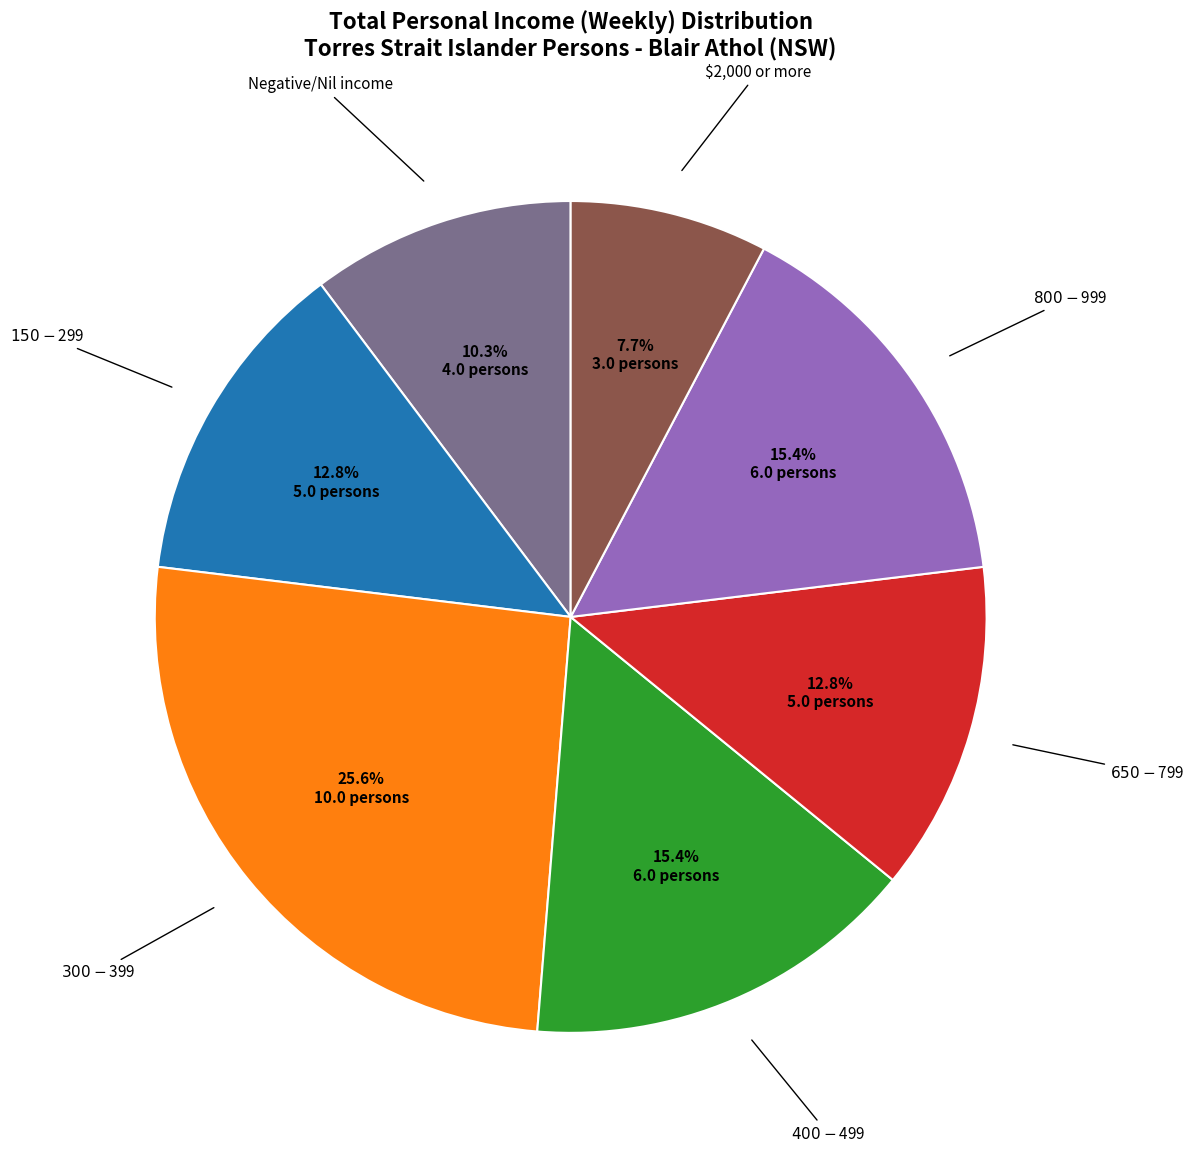

Does any single category account for the majority?

No